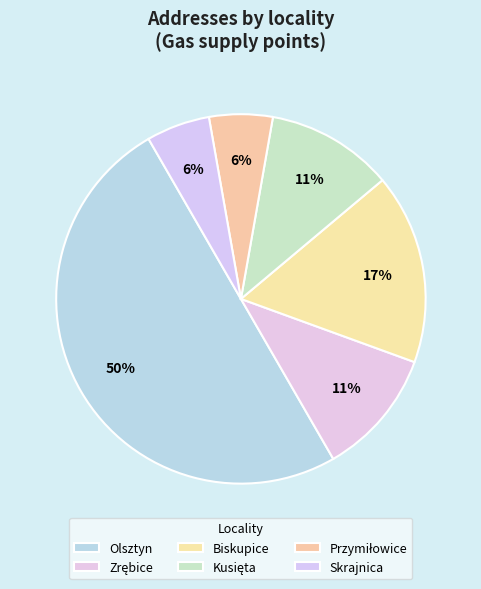

To the nearest percent, what percentage of the pie is Biskupice?

17%